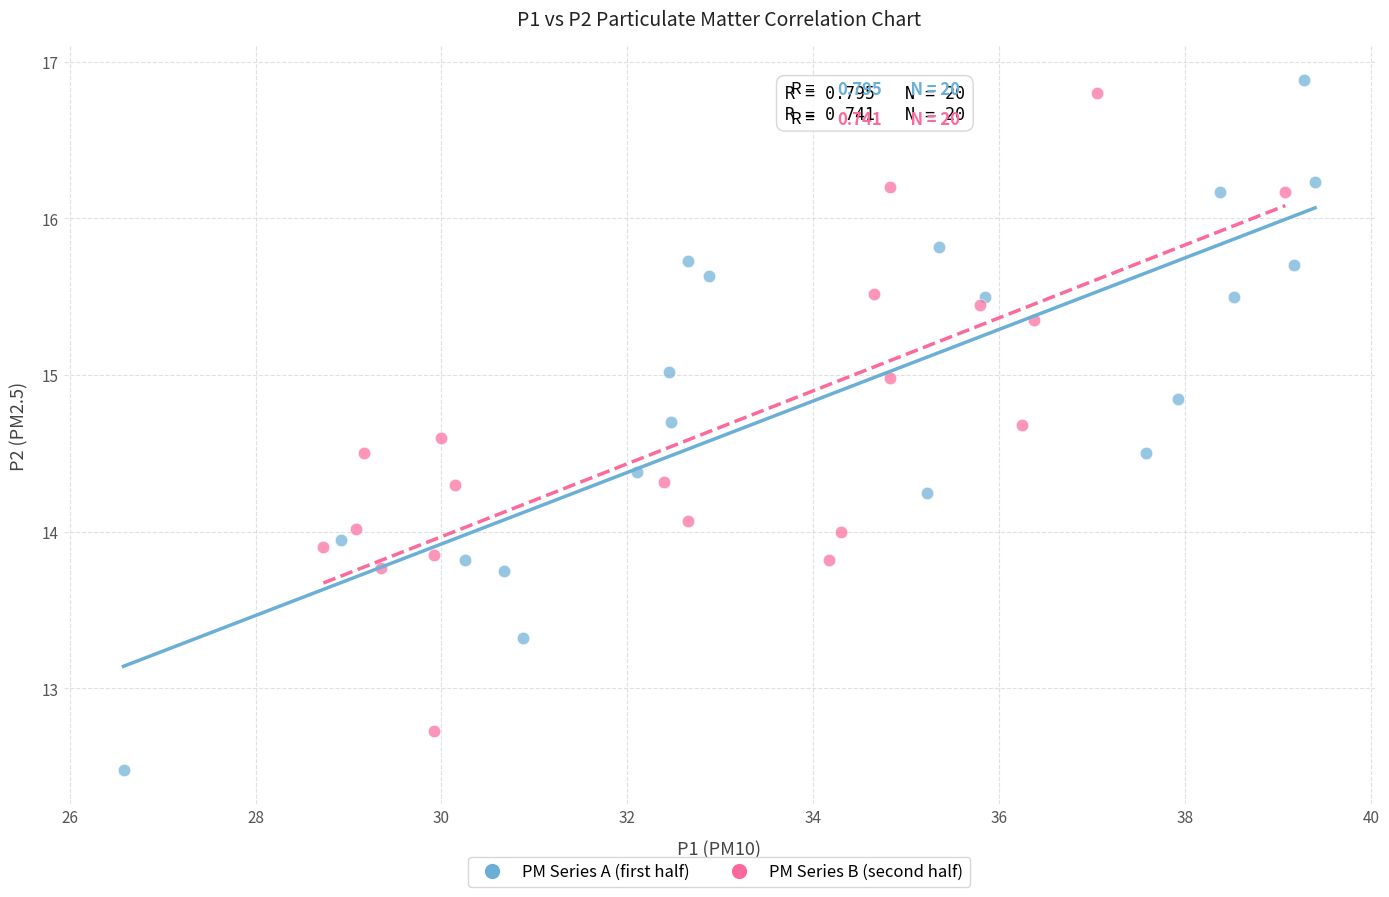

Which series reaches the maximum Y coordinate?

PM Series A (first half)